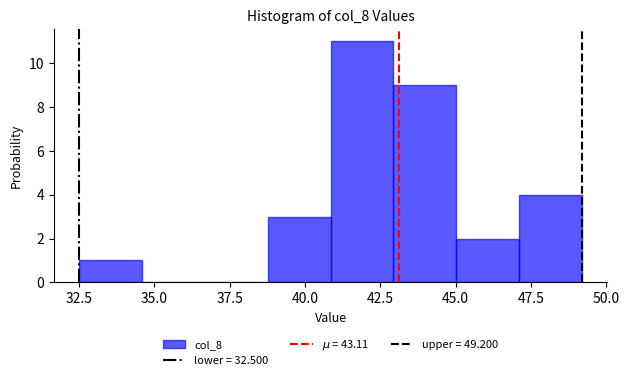

Which range on the x-axis has the tallest bar?

41.0 to 43.0